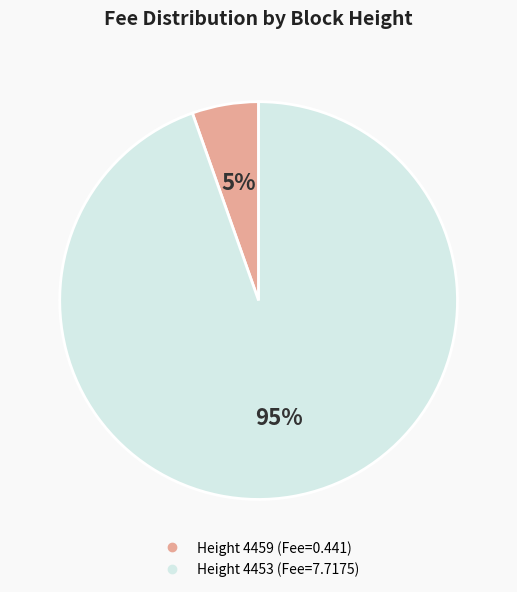

How many slices are in this pie chart?

2